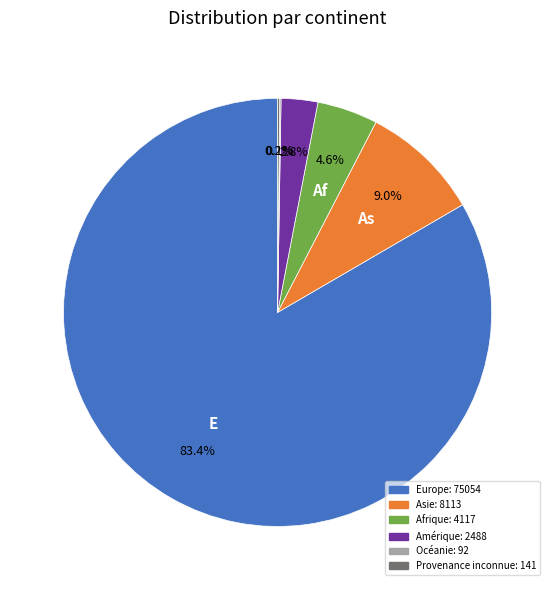

Is Europe the majority of the pie?

Yes